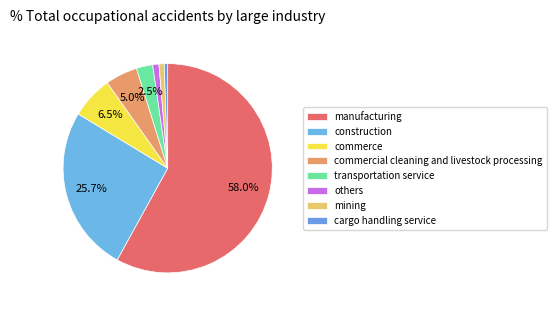

To the nearest percent, what is the difference between the largest and smallest slice percentages?

57%